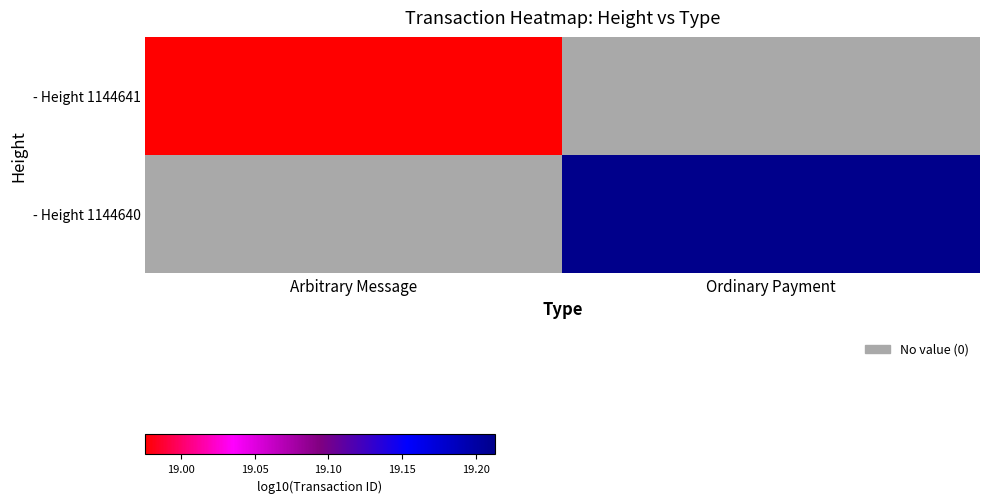

At which category does the chart reach its minimum across all series?

Arbitrary Message